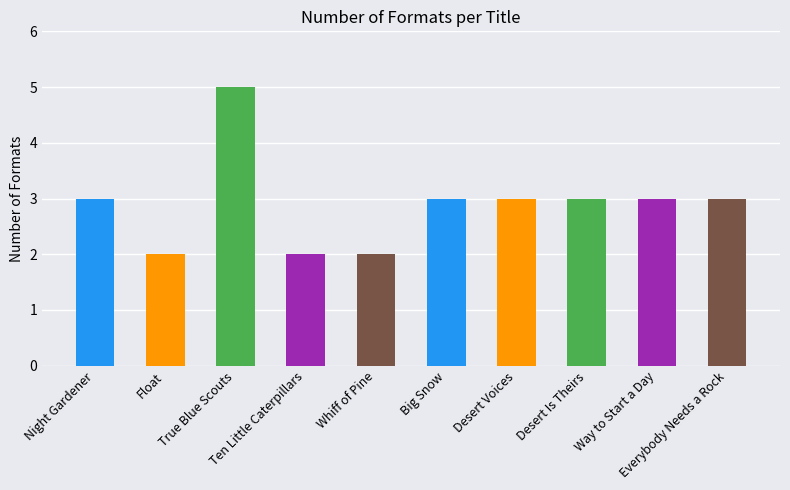

What value does the data have at Whiff of Pine?

2